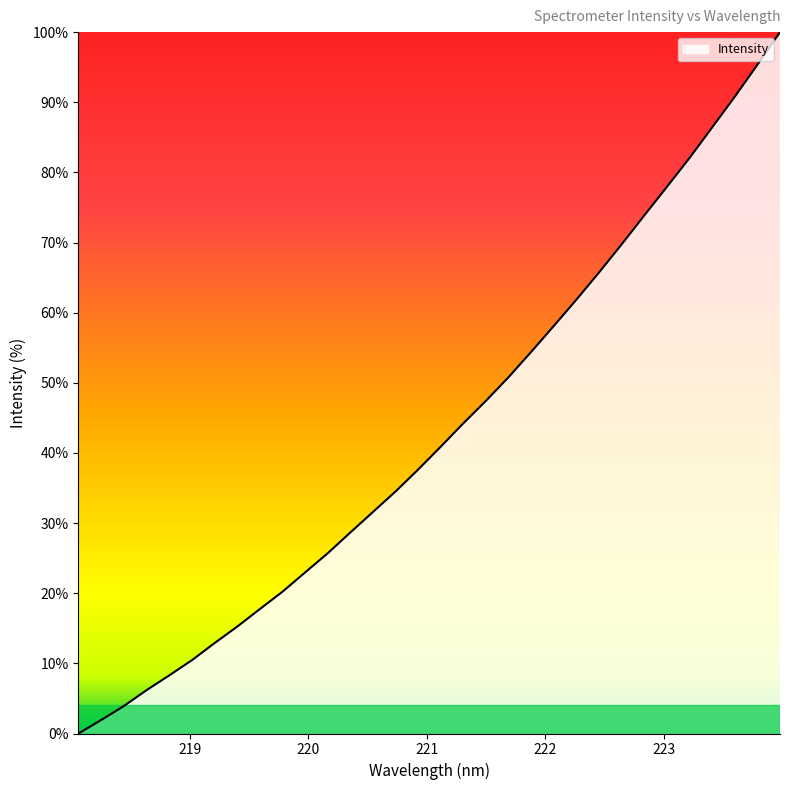

What is the difference between the maximum and minimum values?

100.0